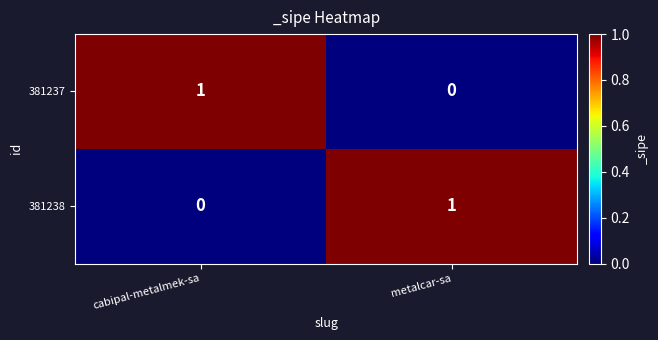

What is the total value across all series at metalcar-sa?

1